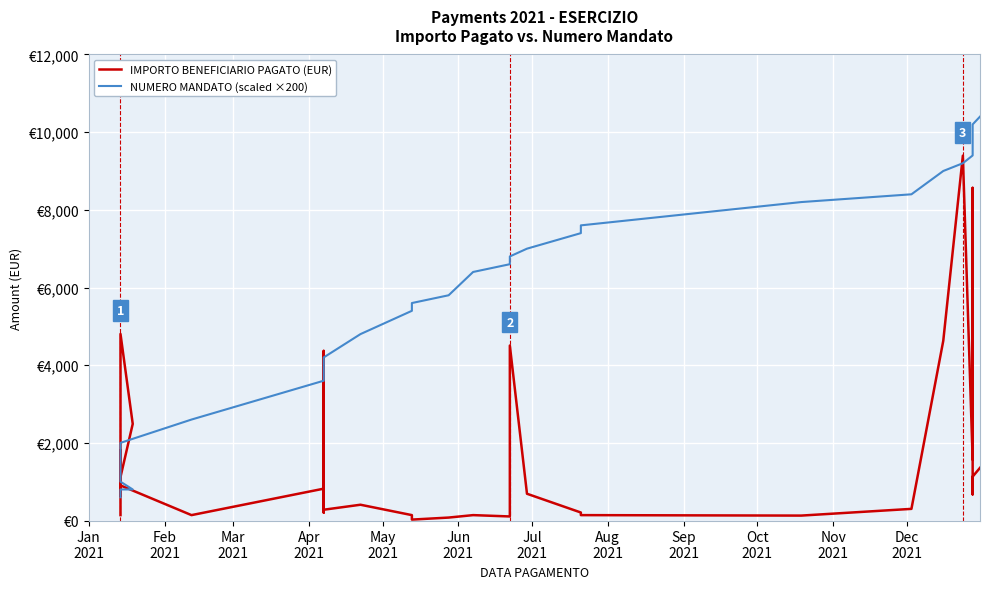

Between which two adjacent categories do IMPORTO BENEFICIARIO PAGATO (EUR) and NUMERO MANDATO (scaled ×200) first intersect?

Jan
2021 and Feb
2021